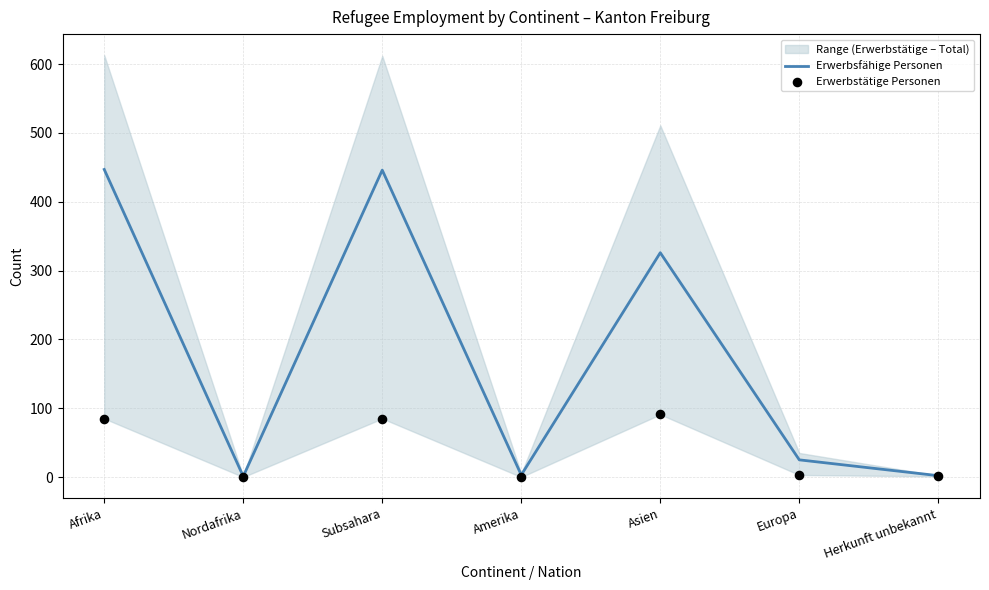

What are all the series names shown in the legend?

Erwerbsfähige Personen, Erwerbstätige Personen